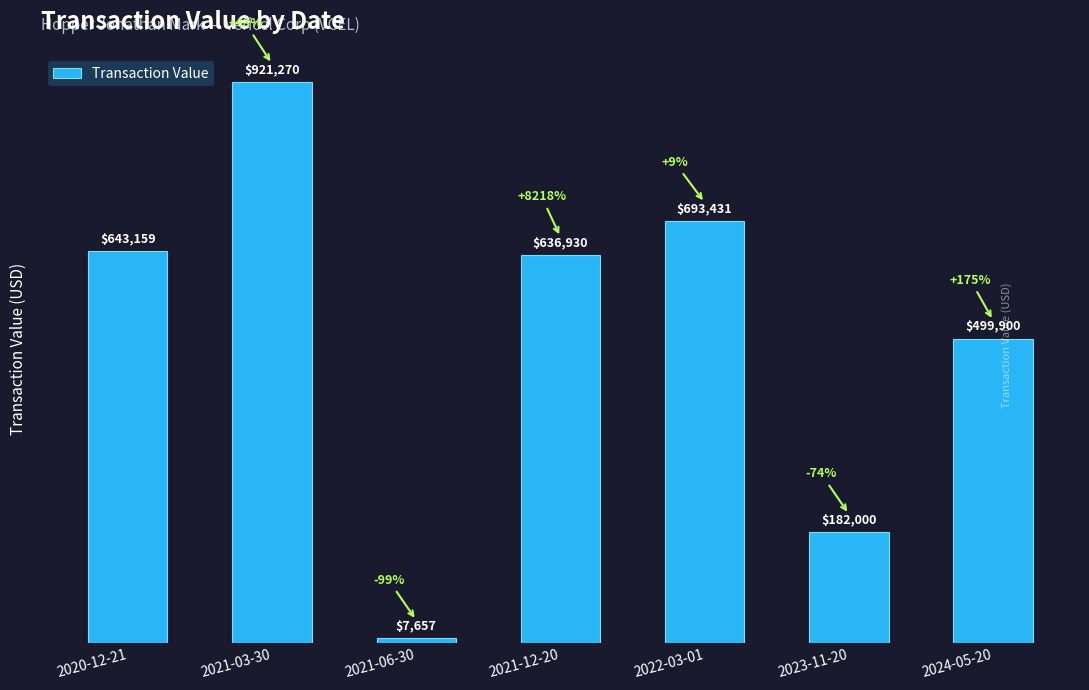

What position from the left is 2021-06-30?

3